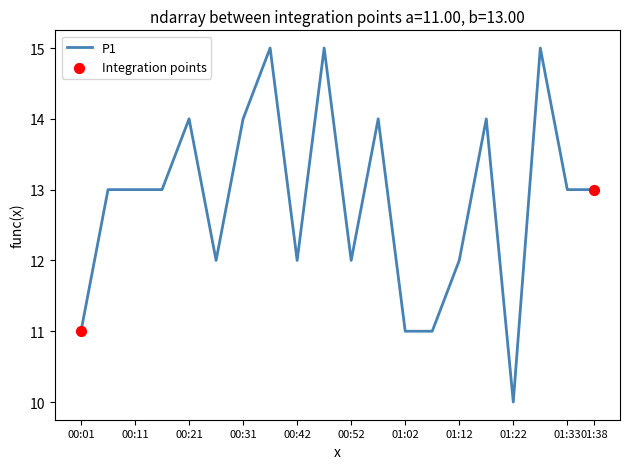

What is the difference between the maximum and minimum values?

5